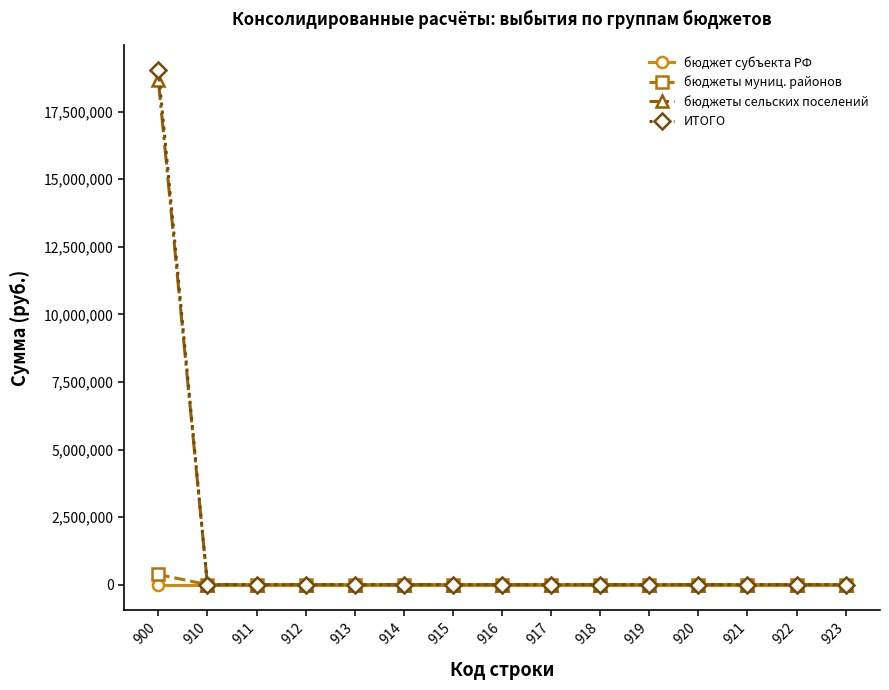

What is the maximum value for бюджеты сельских поселений?

18657203.0